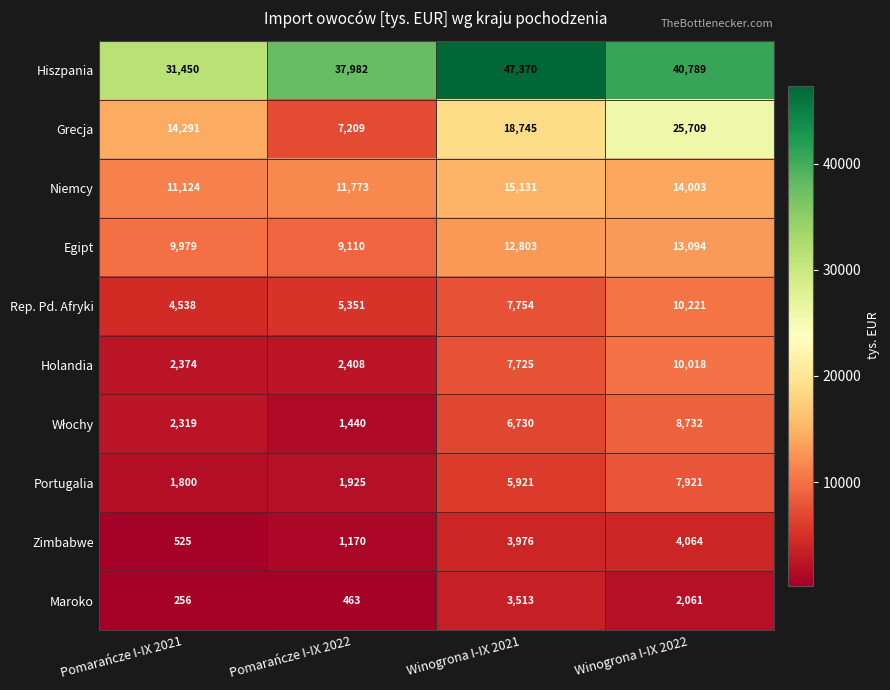

True or false: Rep. Pd. Afryki has a value of 5351 at Pomarańcze I-IX 2022.

True